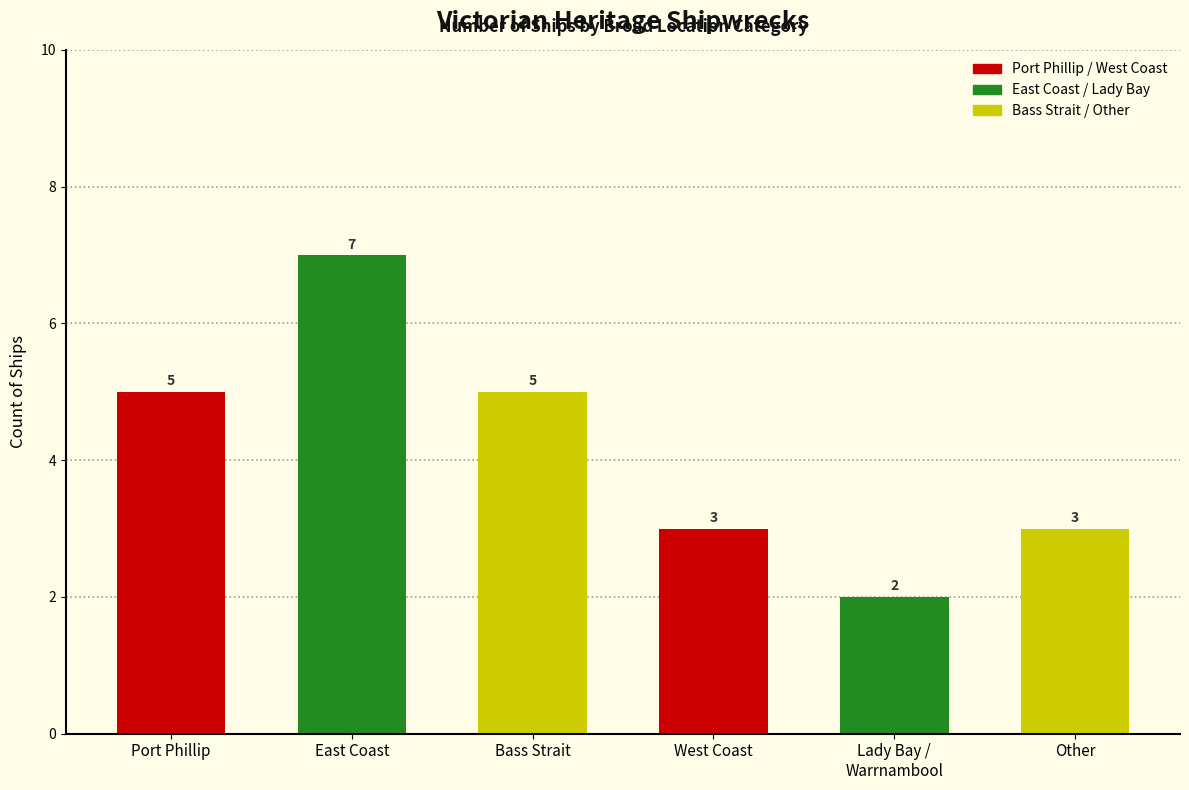

Reading right to left, transcribe all the data shown in this chart.

Other=3	Lady Bay /
Warrnambool=2	West Coast=3	Bass Strait=5	East Coast=7	Port Phillip=5